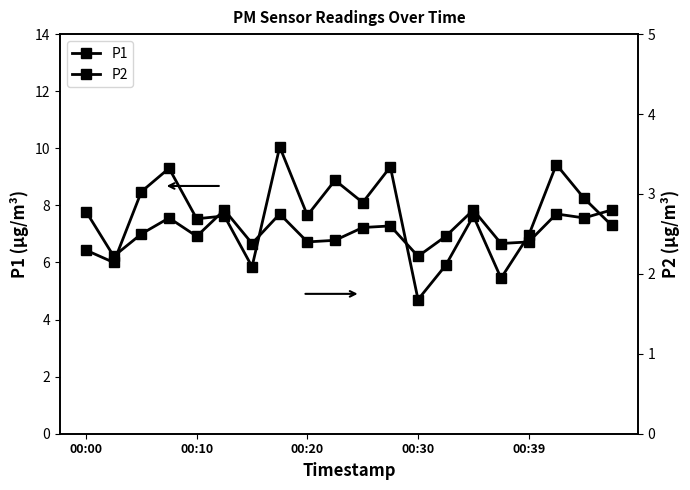

What is the maximum value shown in the chart?

10.1